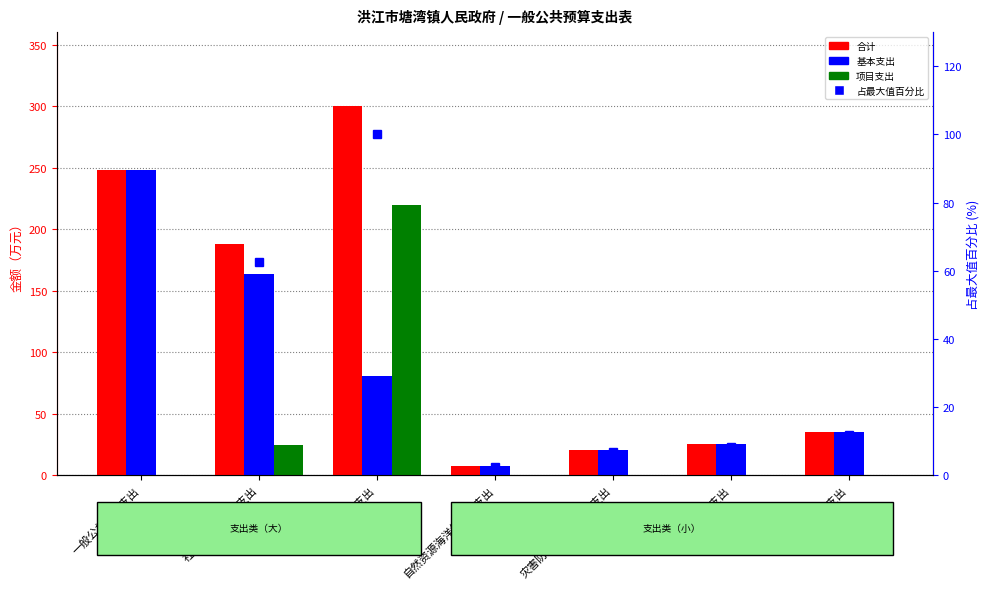

How many distinct data groups are displayed?

4